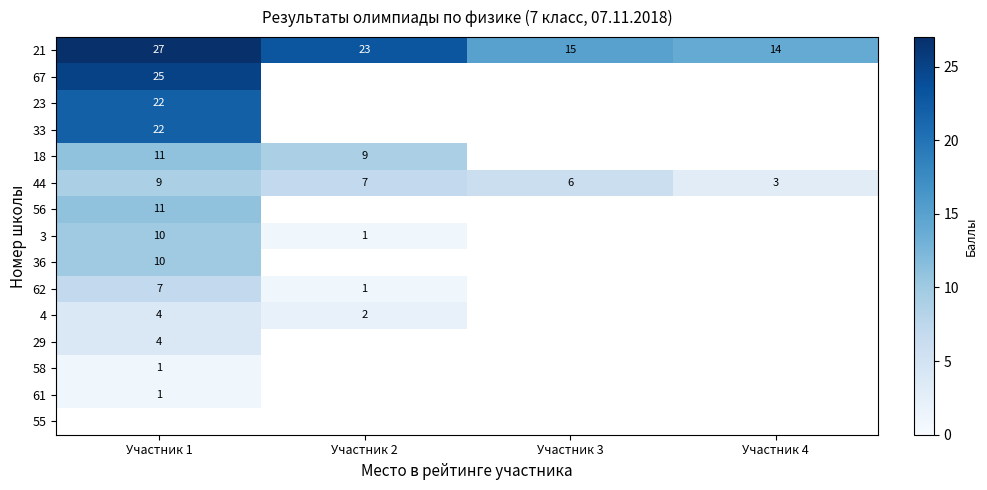

What is the smallest value displayed?

1.0